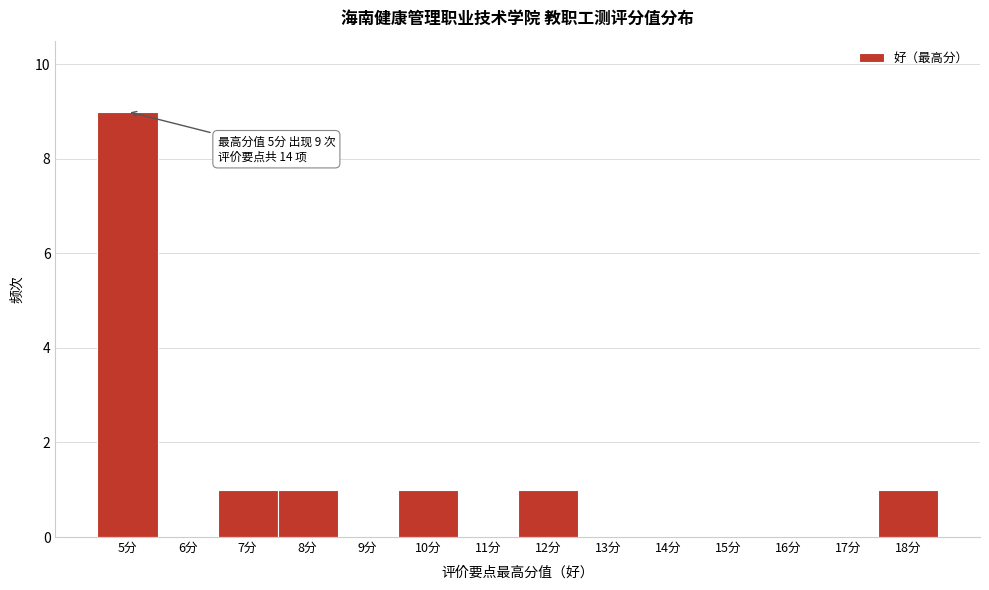

Over which range of the x-axis is the bar tallest?

4.5 to 5.5